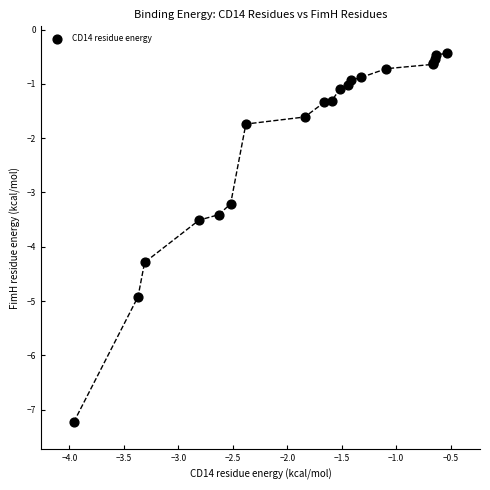

What Y value in the scatter plot is closest to -3?

-3.2